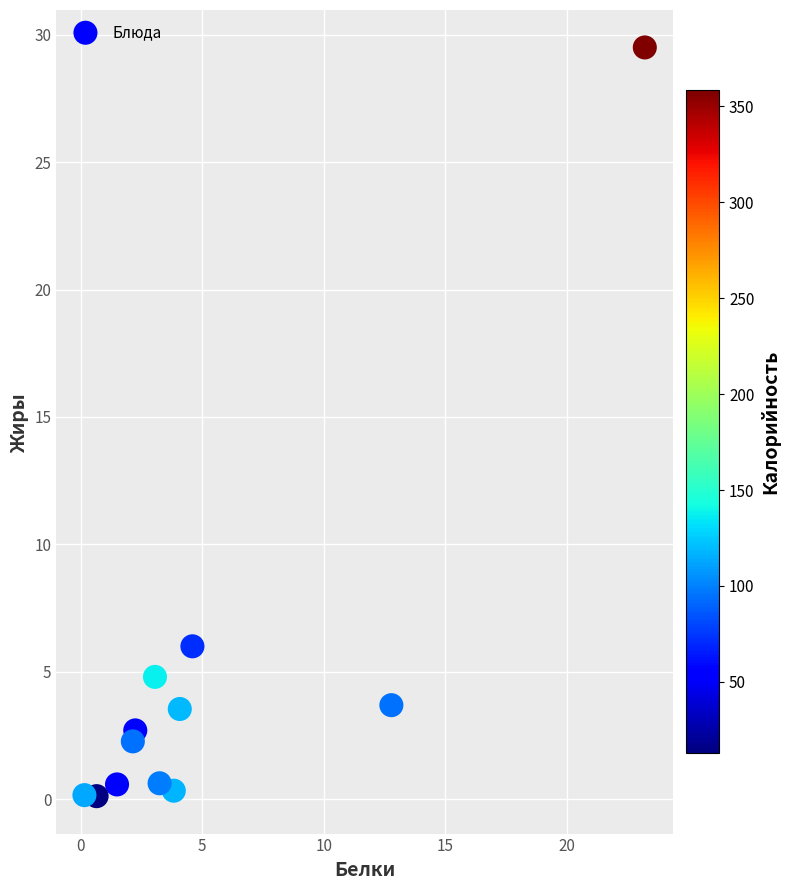

What Y value in the scatter plot is closest to 14?

6.0